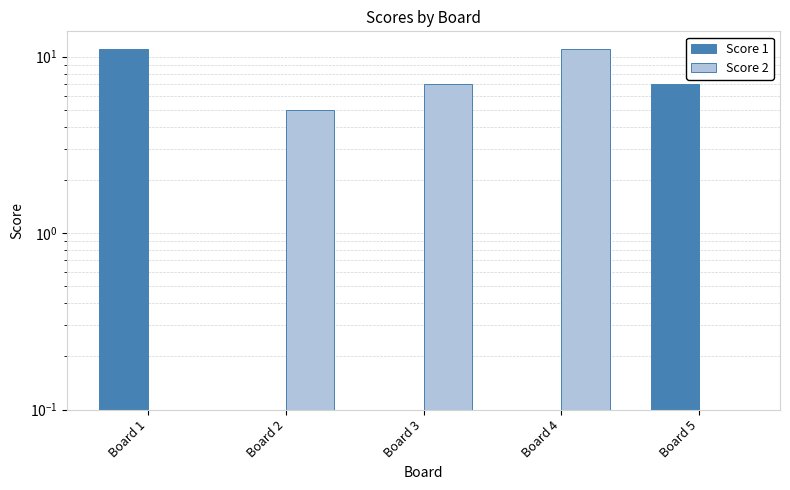

At how many categories does at least one series exceed 9?

2